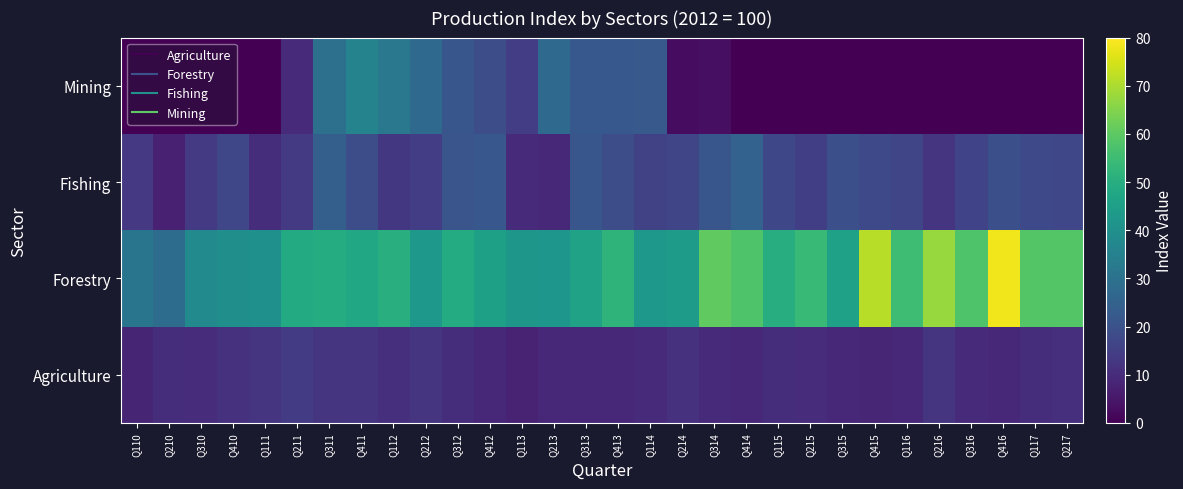

At Q212, list the series in order from smallest to largest.

Agriculture, Fishing, Mining, Forestry